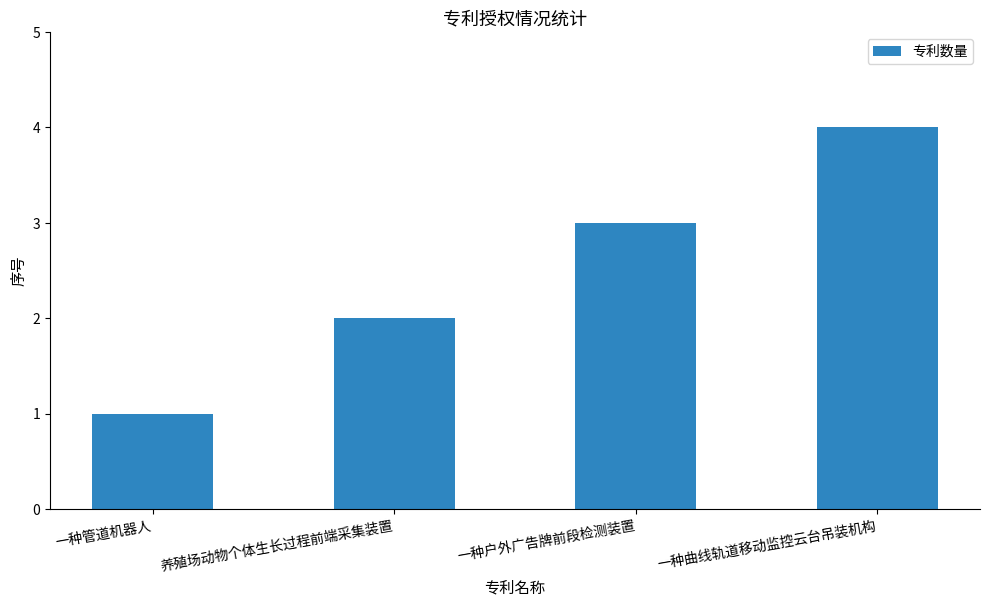

Reading left to right, what are all the values shown in this chart?

一种管道机器人=1	养殖场动物个体生长过程前端采集装置=2	一种户外广告牌前段检测装置=3	一种曲线轨道移动监控云台吊装机构=4